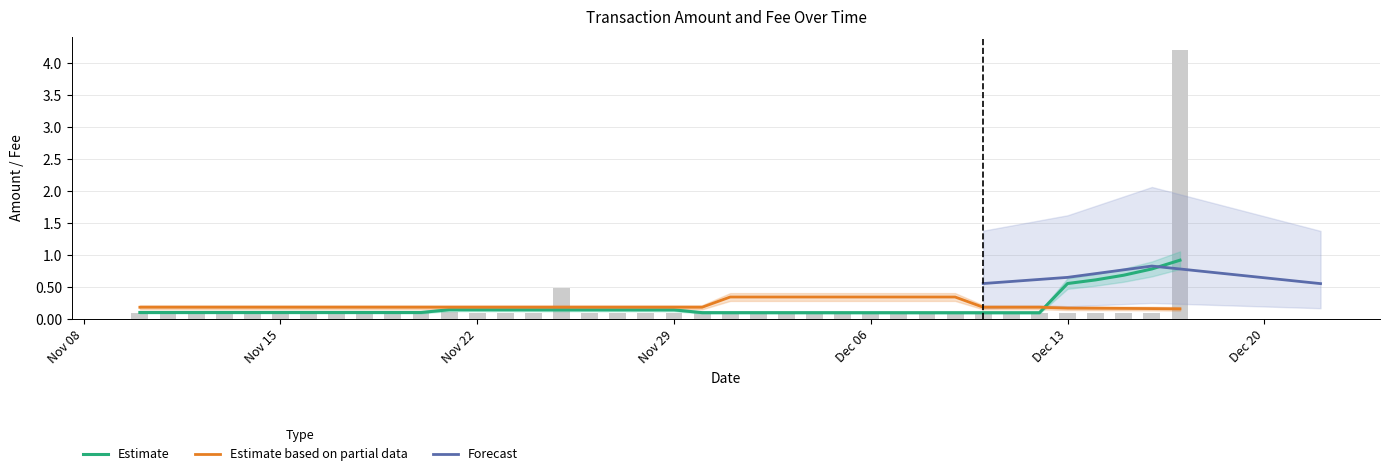

What is the difference between the second highest and minimum values?

0.4